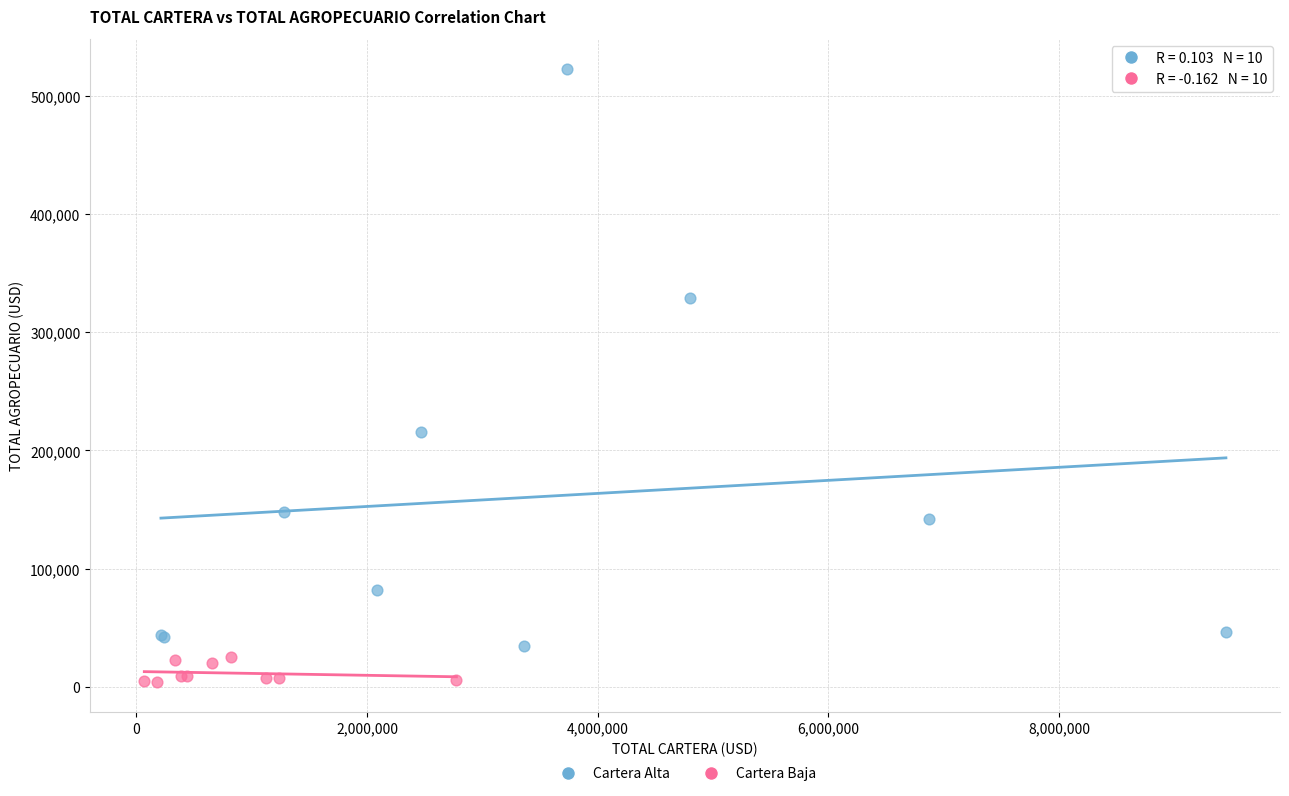

What are all the series names shown in the legend?

Cartera Alta, Cartera Baja